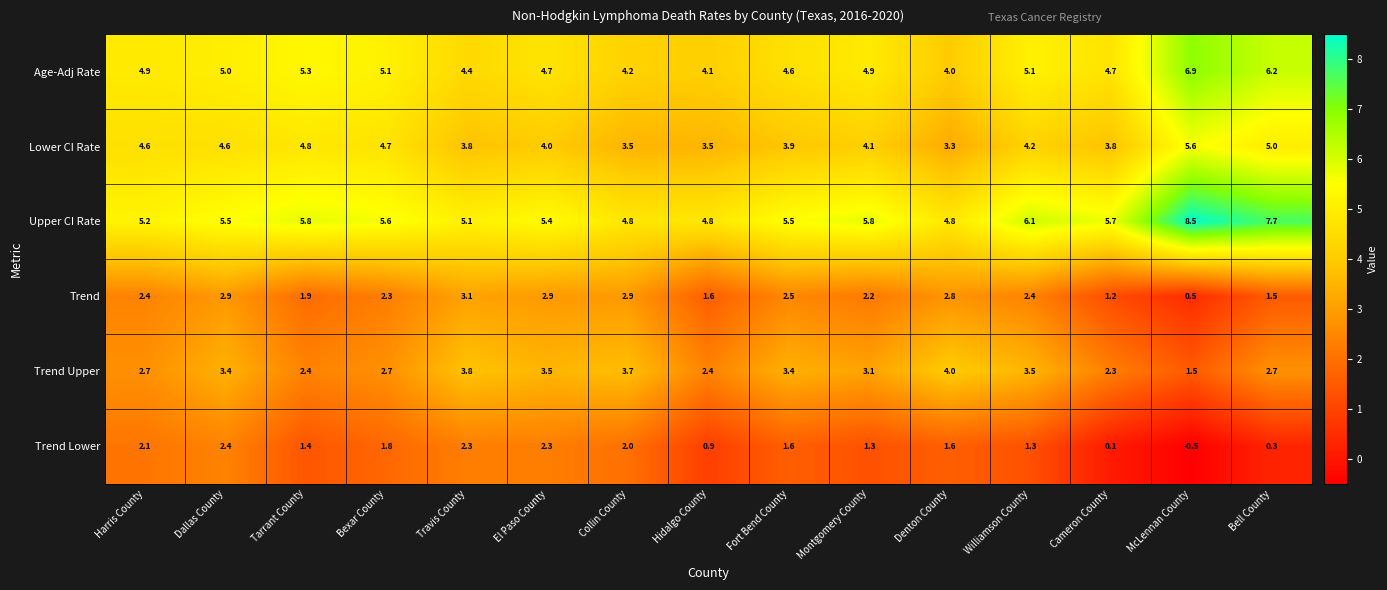

At Hidalgo County, list the series in order from smallest to largest.

Trend Lower, Trend, Trend Upper, Lower CI Rate, Age-Adj Rate, Upper CI Rate